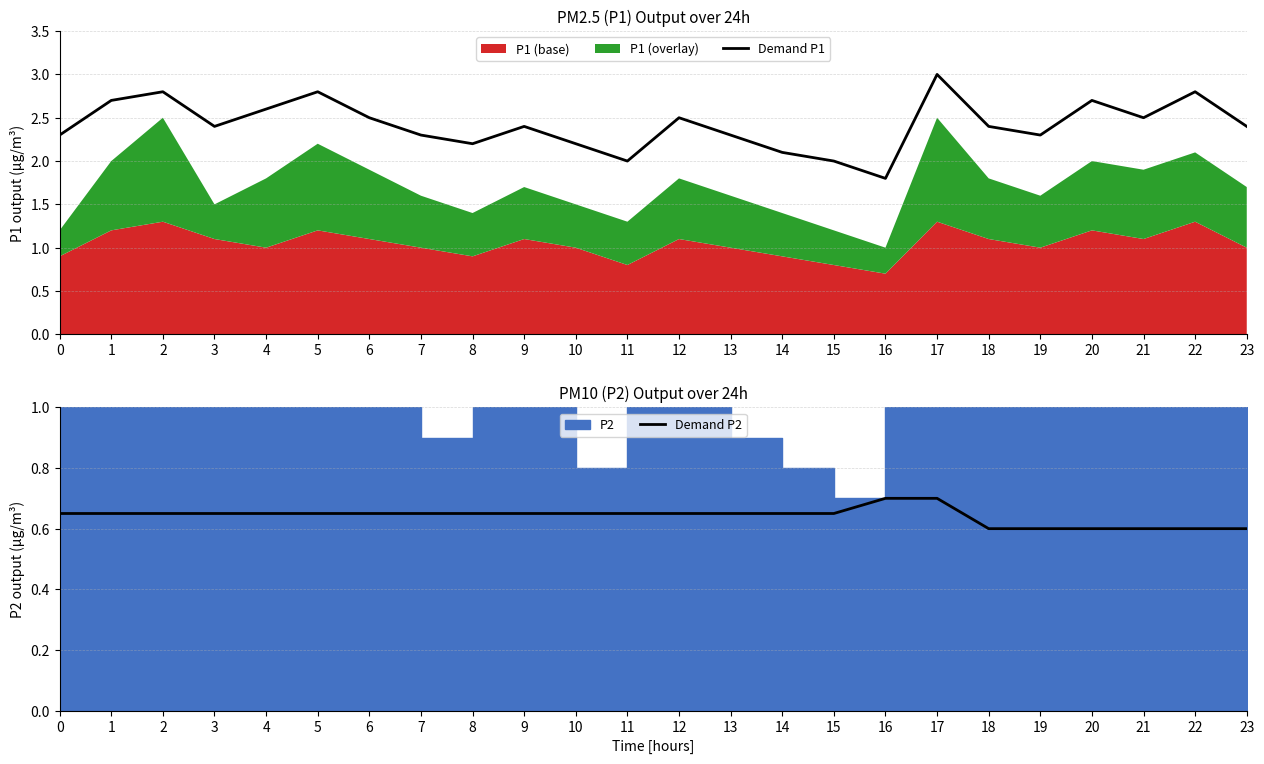

How many data points does each series have?

24